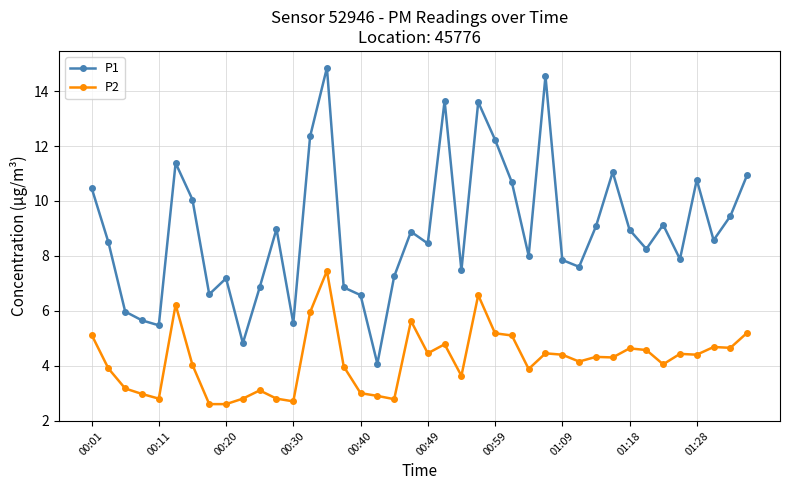

Which series has the largest range (max minus min)?

P1